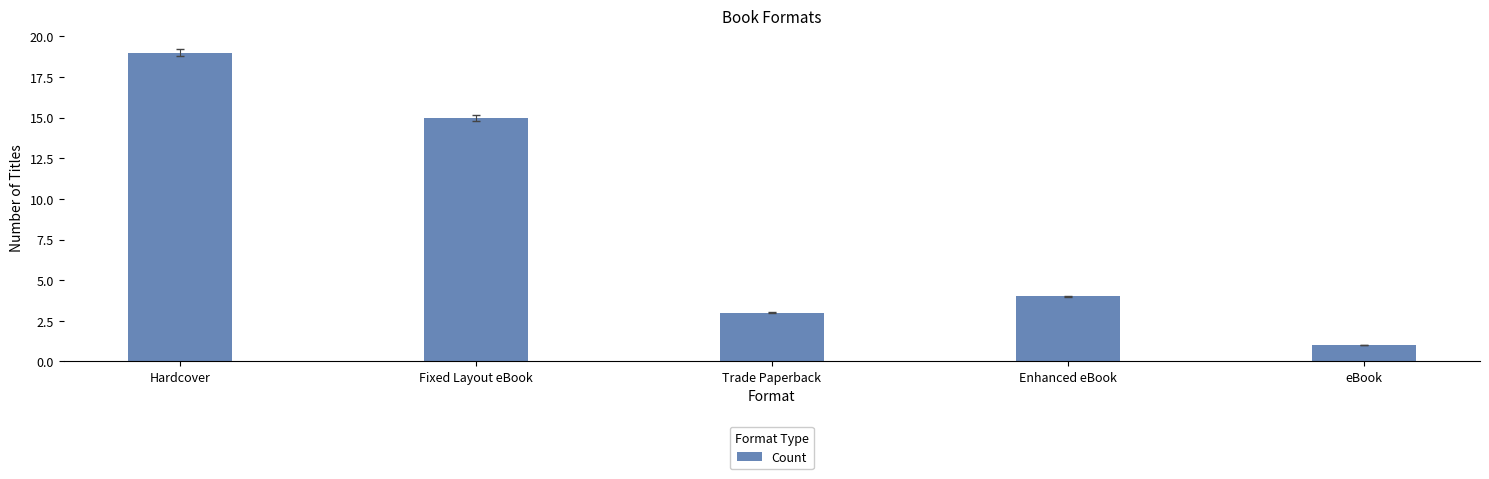

What is the change in value from Hardcover to Fixed Layout eBook?

-4